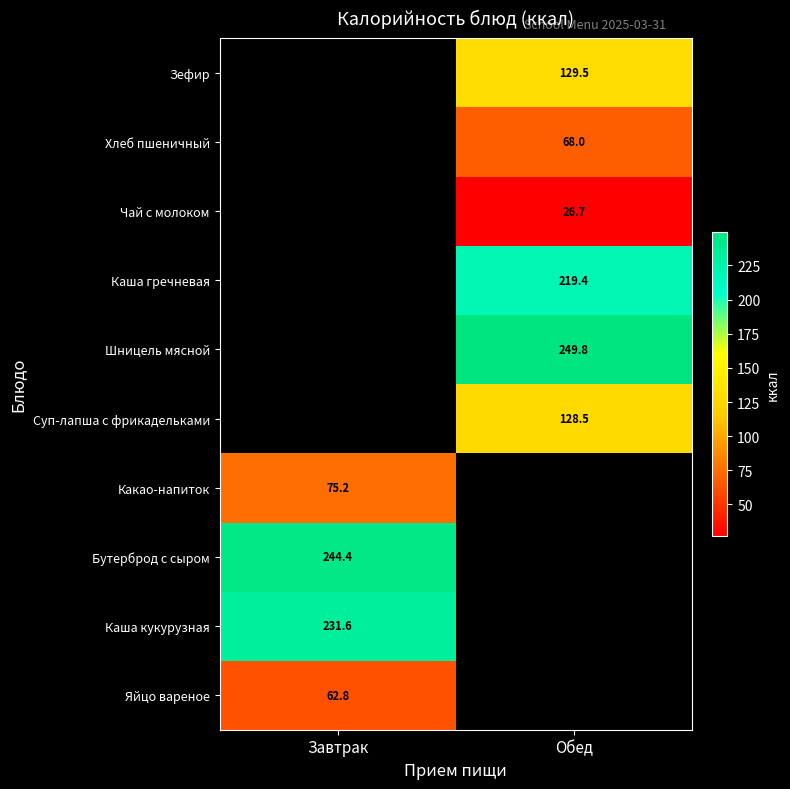

Count the number of categories in the chart.

2